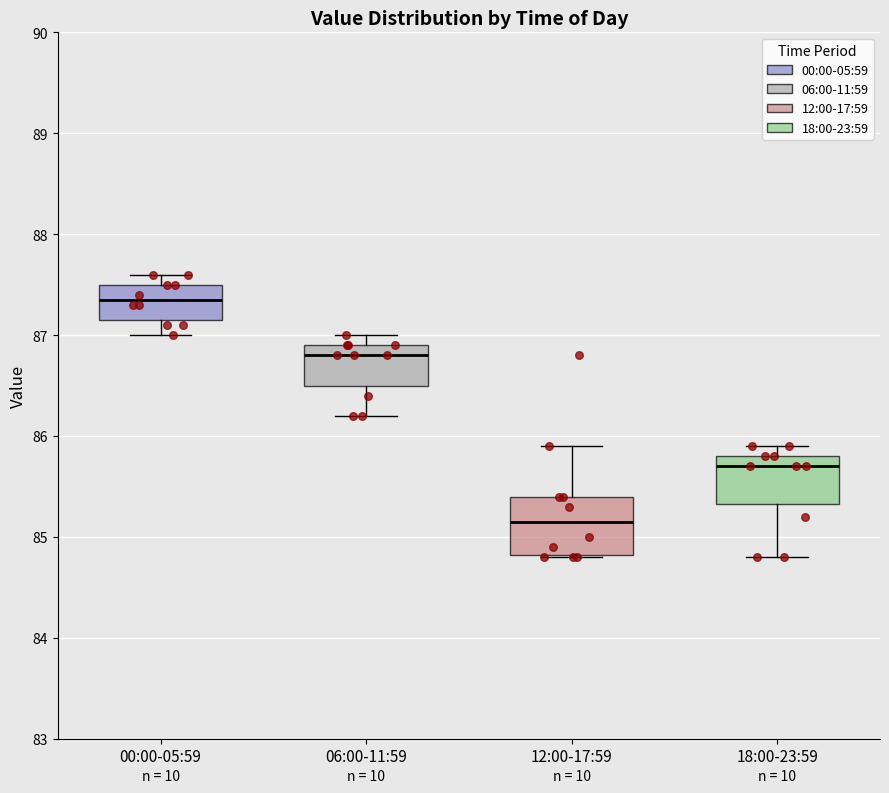

Reading left to right, read every box against the y-axis: the position of its median line, the range the box covers, and the ends of its whiskers. The values are not printed on the chart, so give them approximately, as read against the axis.

00:00-05:59: median 87.4, box 87.2 to 87.5, whiskers 87.0 to 87.6
06:00-11:59: median 86.8, box 86.5 to 86.9, whiskers 86.2 to 87.0
12:00-17:59: median 85.2, box 84.8 to 85.4, whiskers 84.8 to 85.9
18:00-23:59: median 85.7, box 85.3 to 85.8, whiskers 84.8 to 85.9